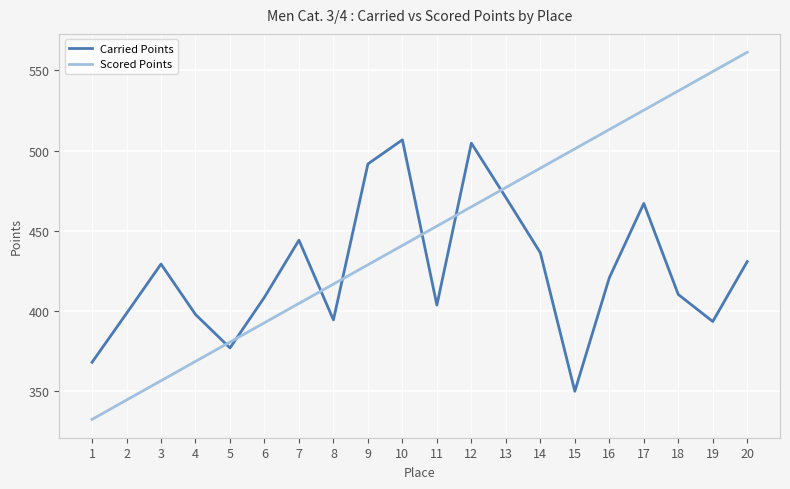

Is it true that Carried Points equals 397.9 at 4?

True